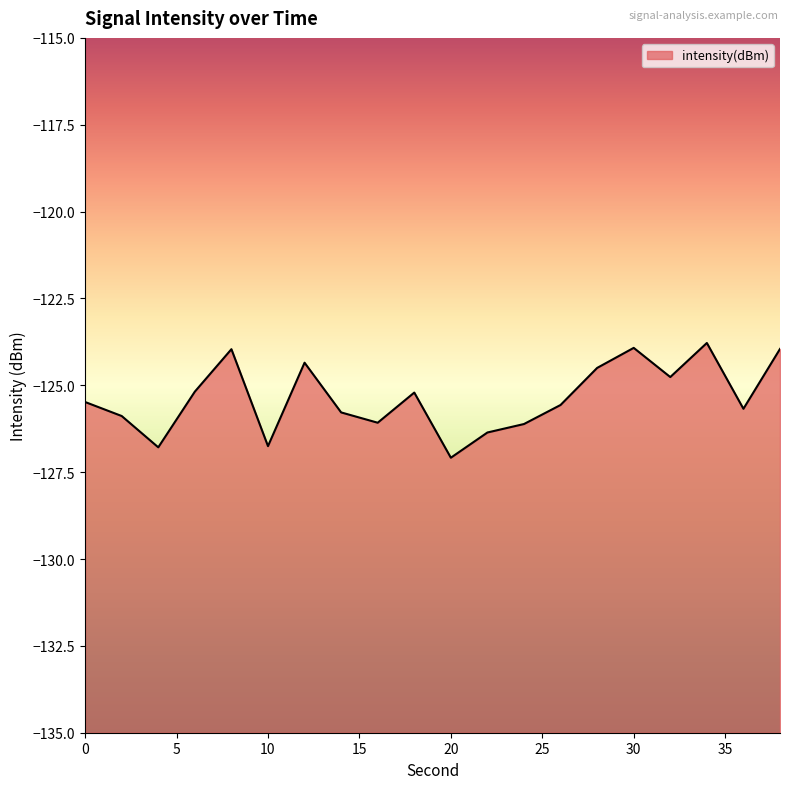

How many interior local valleys (lower than both neighbors) does the data have?

6